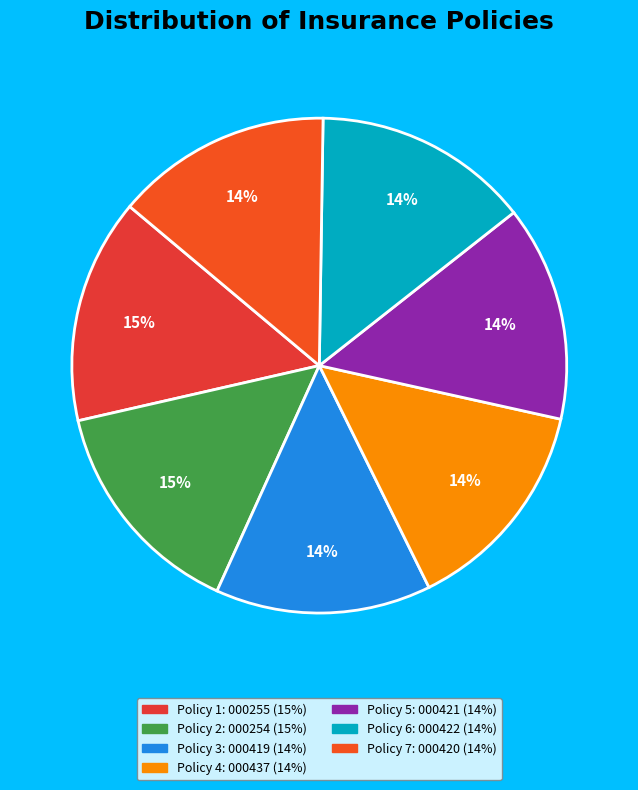

How many segments does this pie chart have?

7